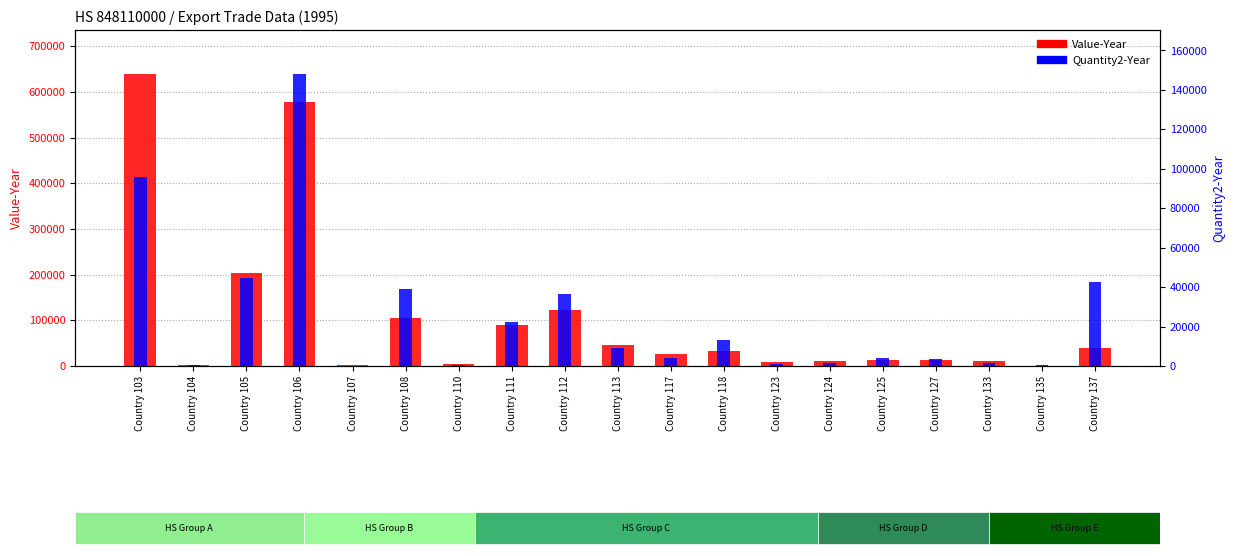

What is the lowest value of the Quantity2-Year series?

677.9